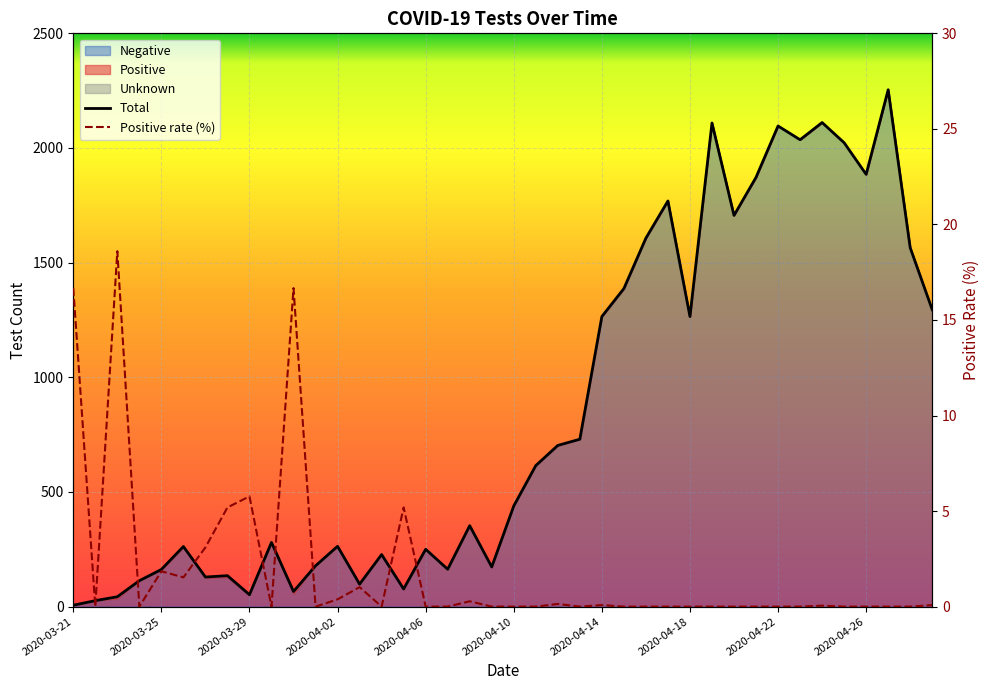

At how many categories does at least one series exceed 1507?

12